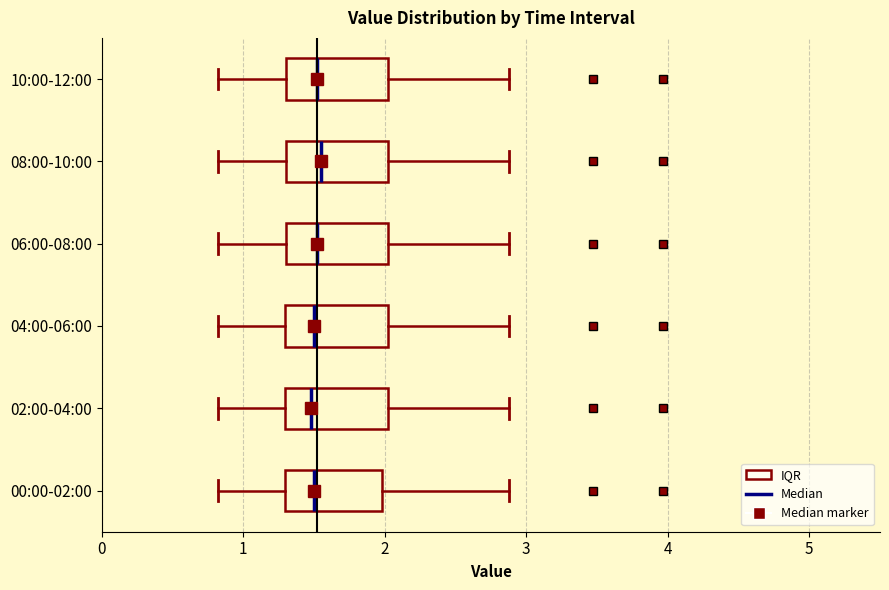

Reading bottom to top, transcribe this box plot: for each box, give where its median line is, the range the box spans, and where its two whiskers end, as read against the x-axis. The values are not printed on the chart, so give them approximately, as read against the axis.

00:00-02:00: median 1.5, box 1.3 to 2.0, whiskers 0.8 to 2.9
02:00-04:00: median 1.5, box 1.3 to 2.0, whiskers 0.8 to 2.9
04:00-06:00: median 1.5, box 1.3 to 2.0, whiskers 0.8 to 2.9
06:00-08:00: median 1.5, box 1.3 to 2.0, whiskers 0.8 to 2.9
08:00-10:00: median 1.6, box 1.3 to 2.0, whiskers 0.8 to 2.9
10:00-12:00: median 1.5, box 1.3 to 2.0, whiskers 0.8 to 2.9